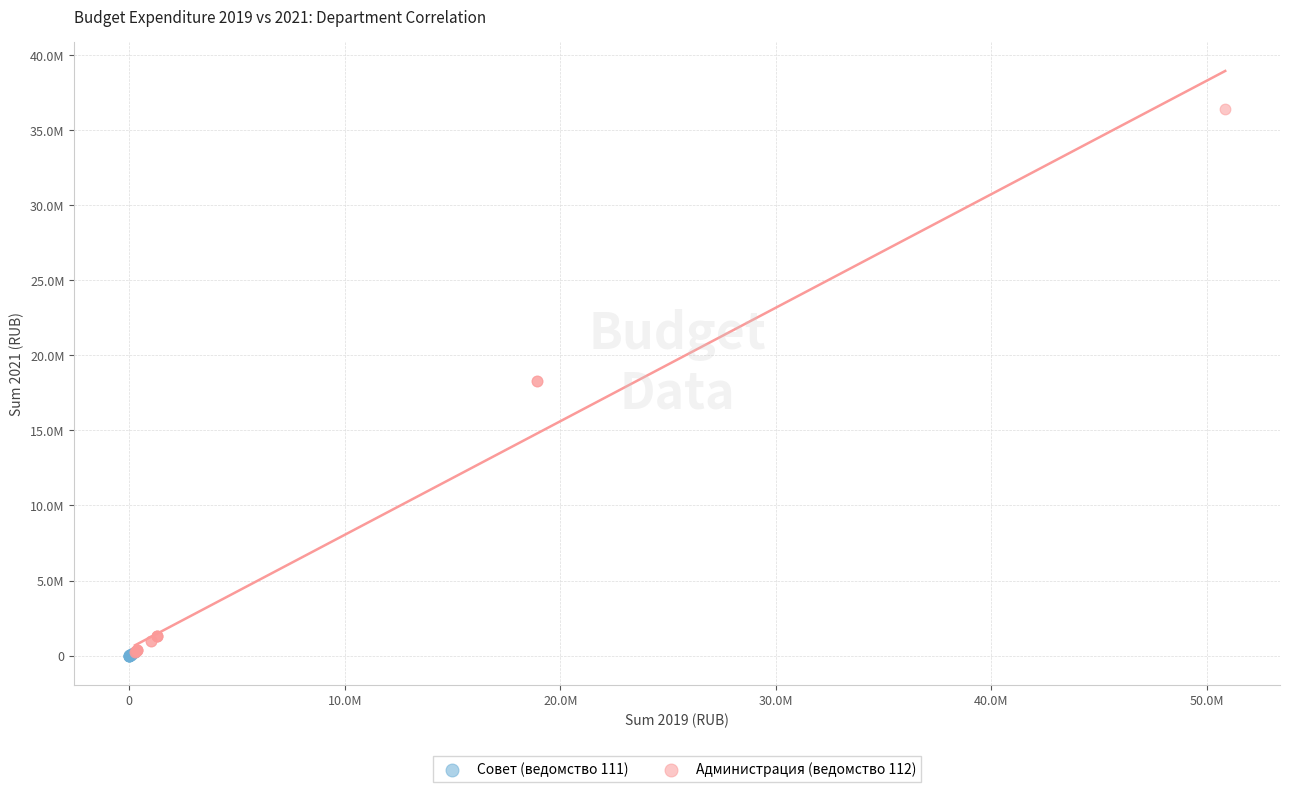

What are all the series names shown in the legend?

Совет (ведомство 111), Администрация (ведомство 112)